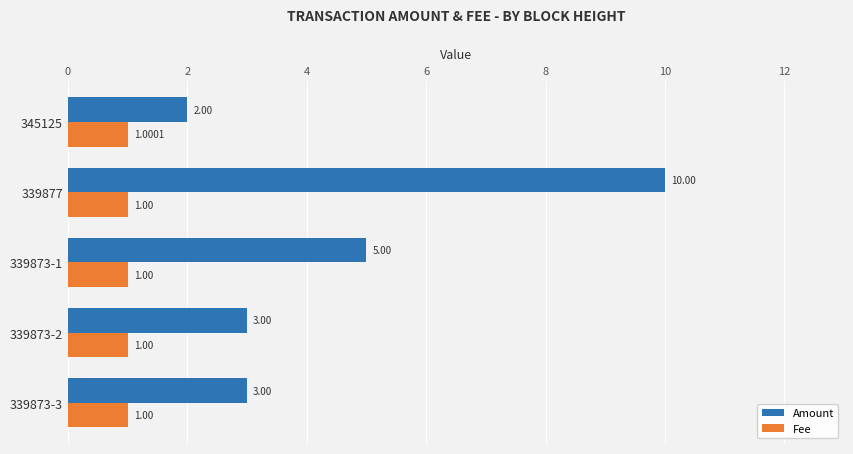

What is the difference between the second highest and second lowest values in the Amount series?

2.0